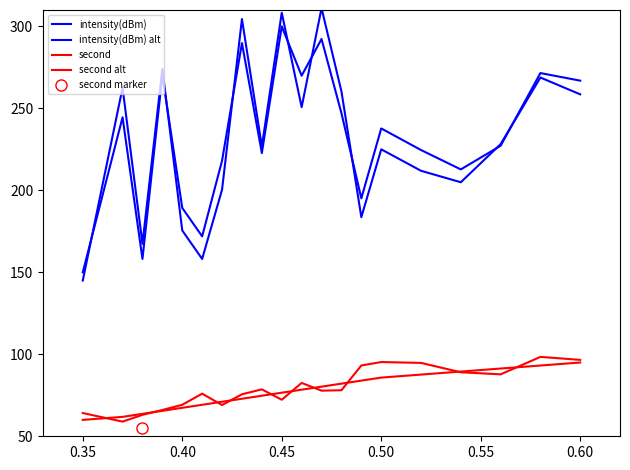

What is the lowest value of the intensity(dBm) series?

150.0